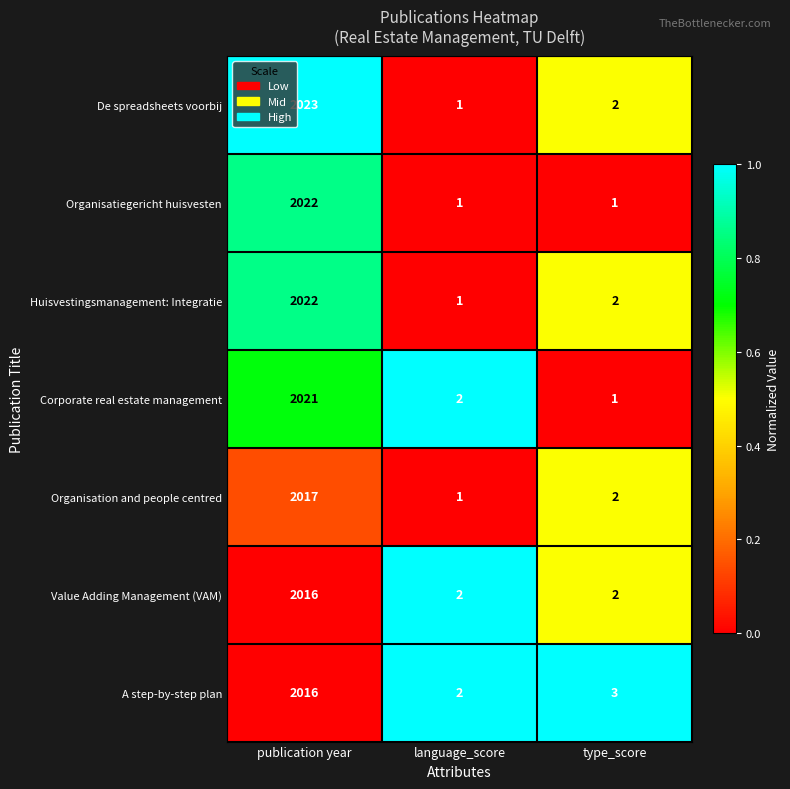

What is the sum of all De spreadsheets voorbij values?

2026